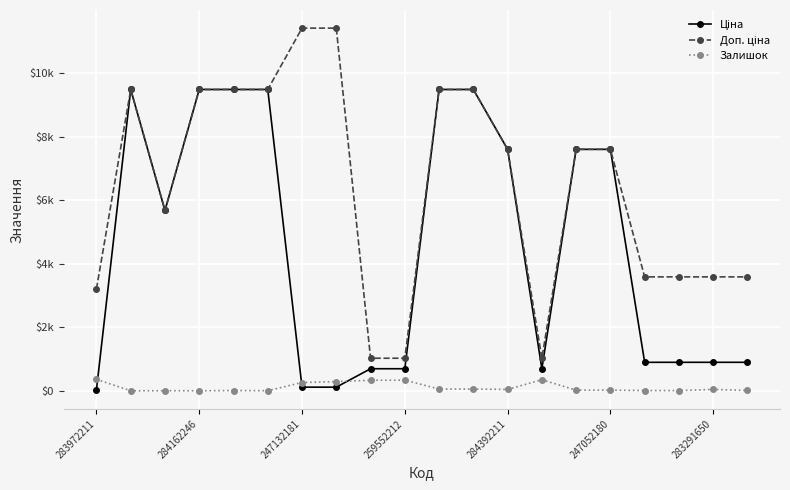

How many times do Ціна and Залишок cross each other?

3